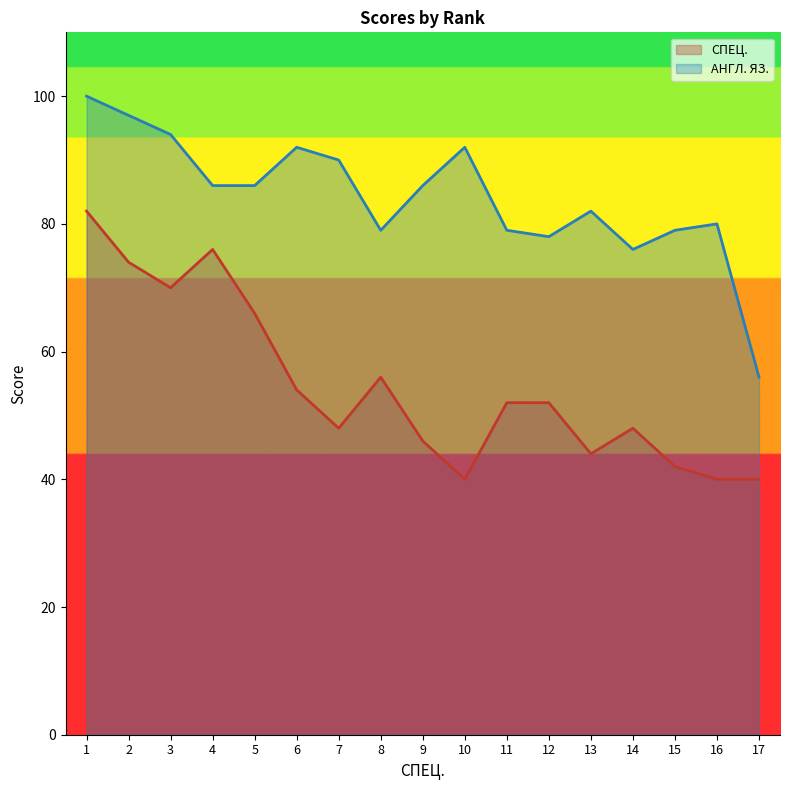

Reading left to right, transcribe all the data shown in this chart.

СПЕЦ.: 1=82	2=74	3=70	4=76	5=66	6=54	7=48	8=56	9=46	10=40	11=52	12=52	13=44	14=48	15=42	16=40	17=40
АНГЛ. ЯЗ.: 1=100	2=97	3=94	4=86	5=86	6=92	7=90	8=79	9=86	10=92	11=79	12=78	13=82	14=76	15=79	16=80	17=56